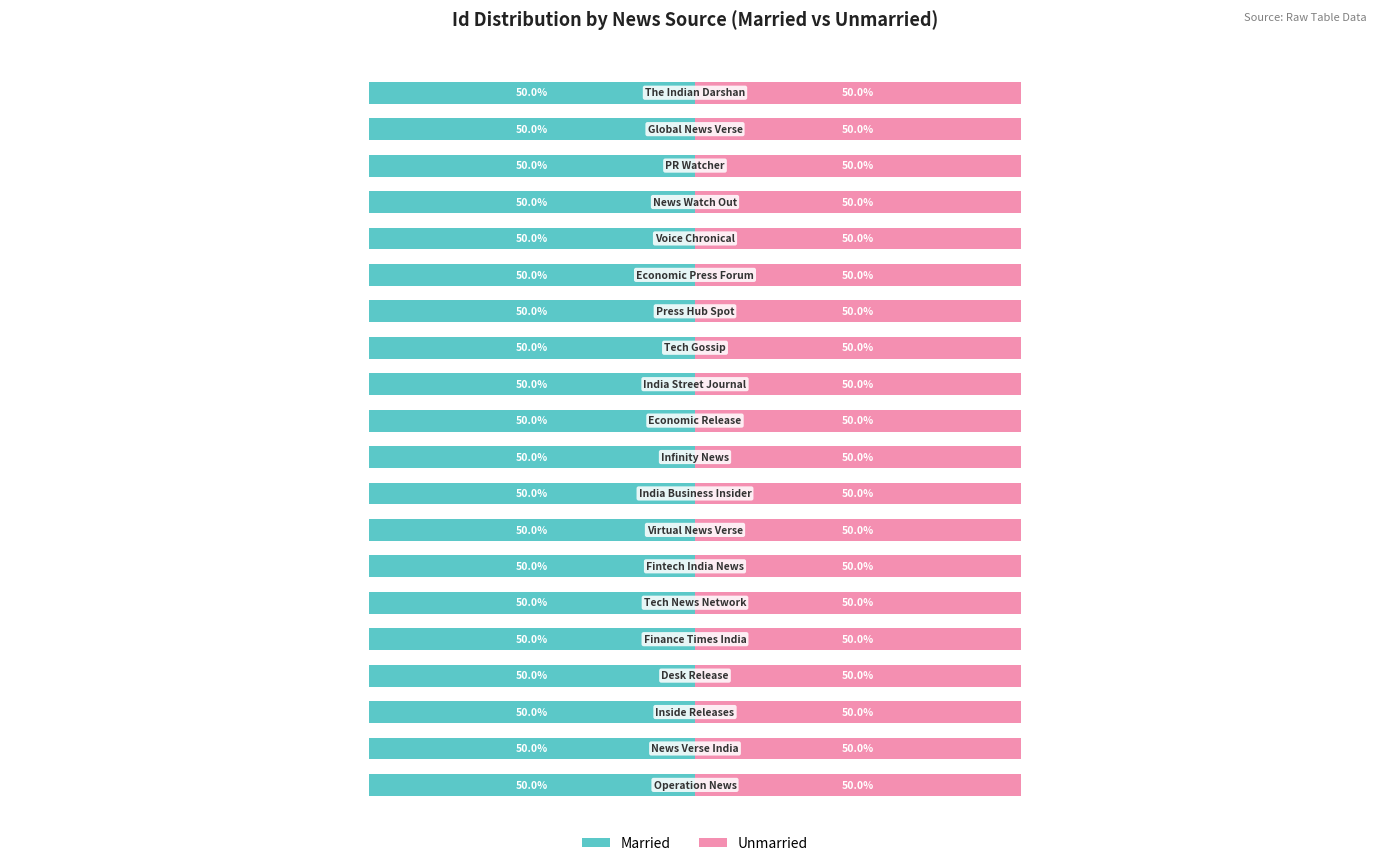

Which series has the largest range (max minus min)?

Married